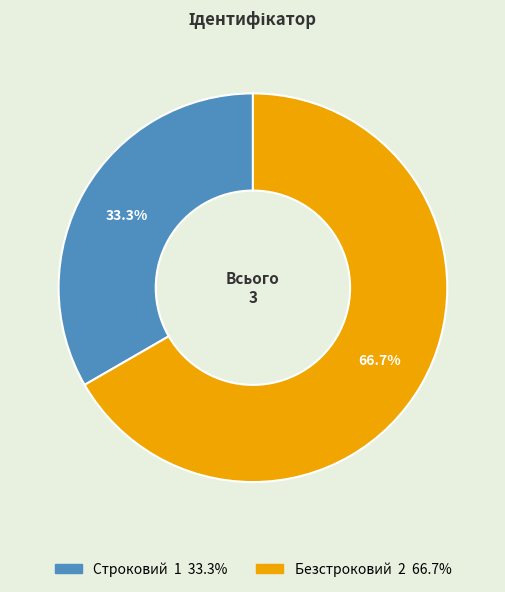

Is there any slice that represents more than half of the pie?

Yes